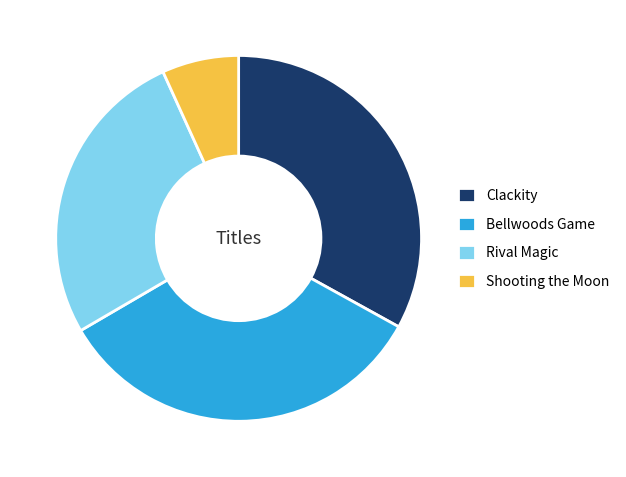

Which slice is the largest?

Bellwoods Game